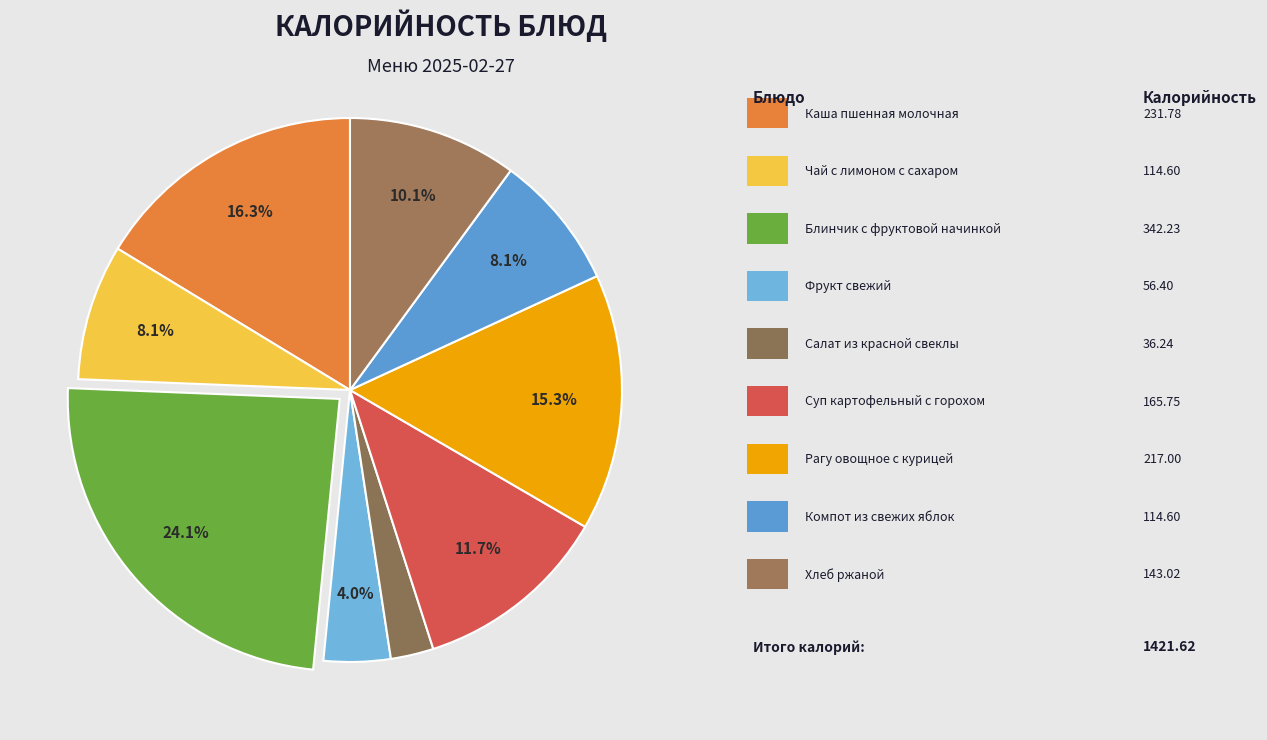

To the nearest percent, what is the difference between the largest and smallest slice percentages?

22%